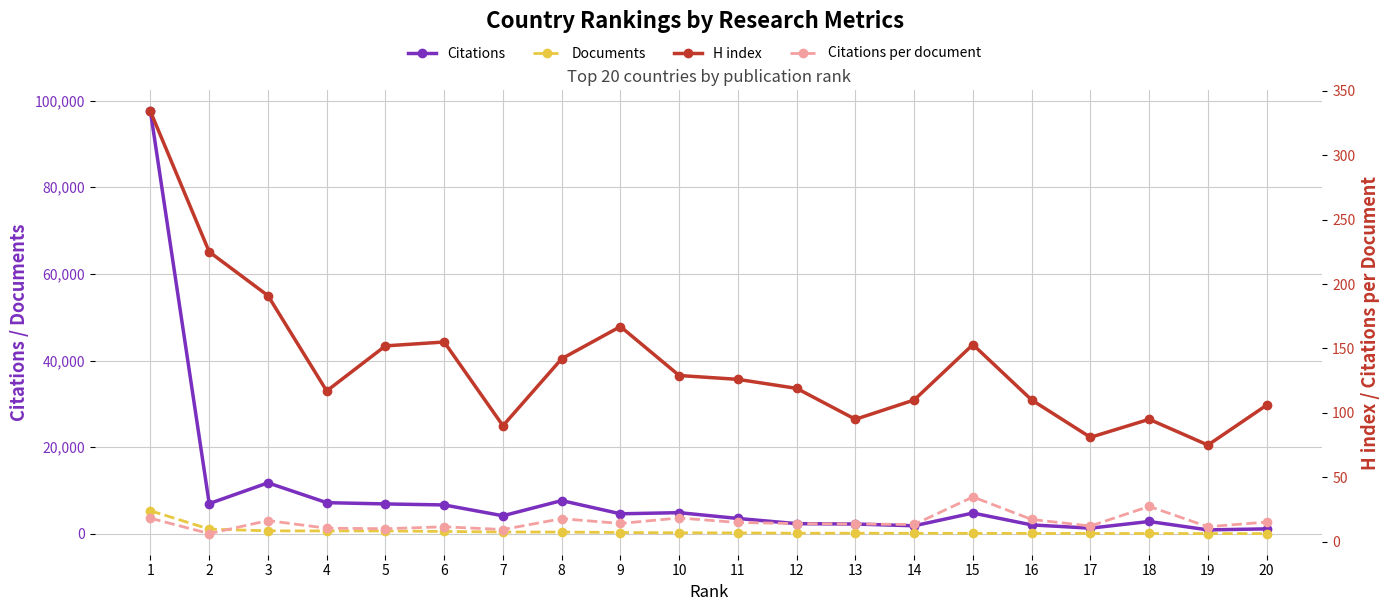

Rank the series by their maximum value, from lowest to highest.

Citations per document, H index, Documents, Citations